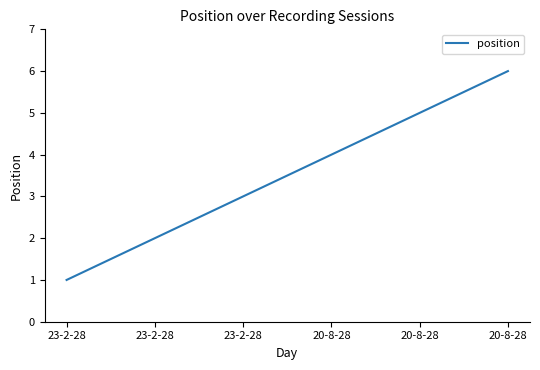

List the labels in order of value, largest first.

20-8-28, 20-8-28, 20-8-28, 23-2-28, 23-2-28, 23-2-28